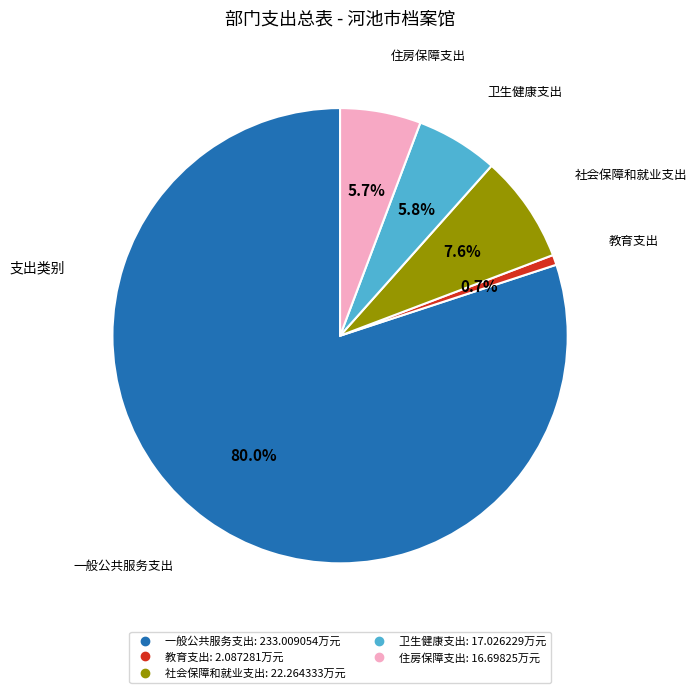

Is the sum of 社会保障和就业支出 and 教育支出 greater than half?

No